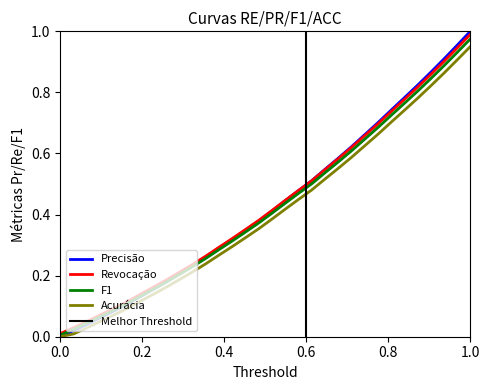

What is the value of the 12th point from the left?

0.3